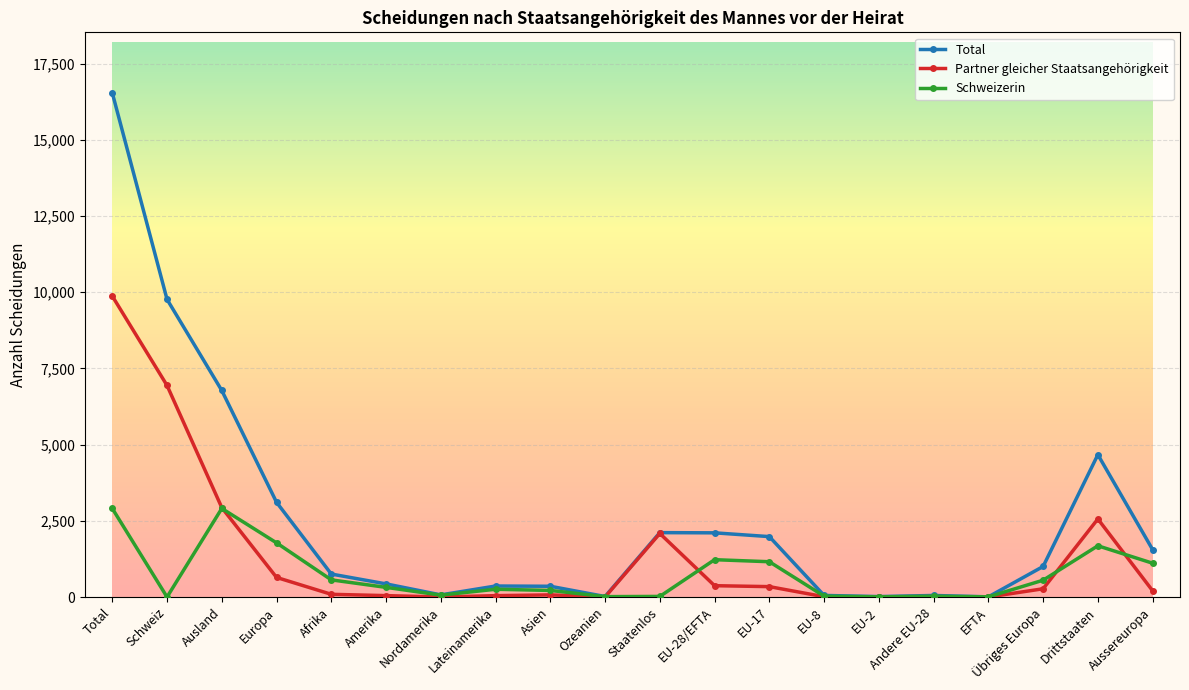

Rank the series by their average value, from highest to lowest.

Total, Partner gleicher Staatsangehörigkeit, Schweizerin